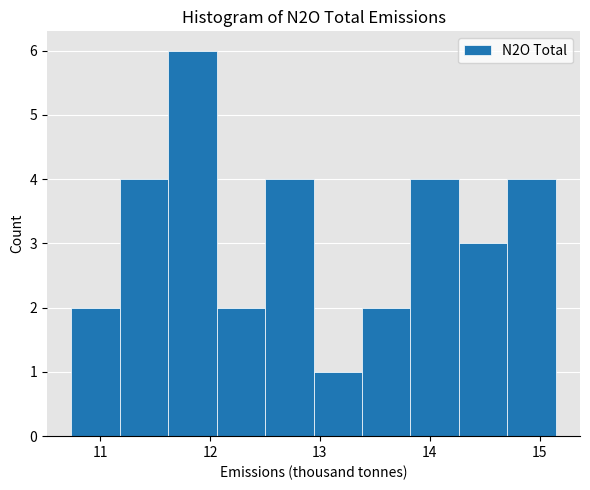

Reading left to right, transcribe this chart: for each bar, give the range it covers on the x-axis and its height. Neither the bar edges nor the heights are printed on the chart, so give them approximately, as read against the axes.

10.7 to 11.2: 2
11.2 to 11.6: 4
11.6 to 12.1: 6
12.1 to 12.5: 2
12.5 to 12.9: 4
12.9 to 13.4: 1
13.4 to 13.8: 2
13.8 to 14.3: 4
14.3 to 14.7: 3
14.7 to 15.1: 4